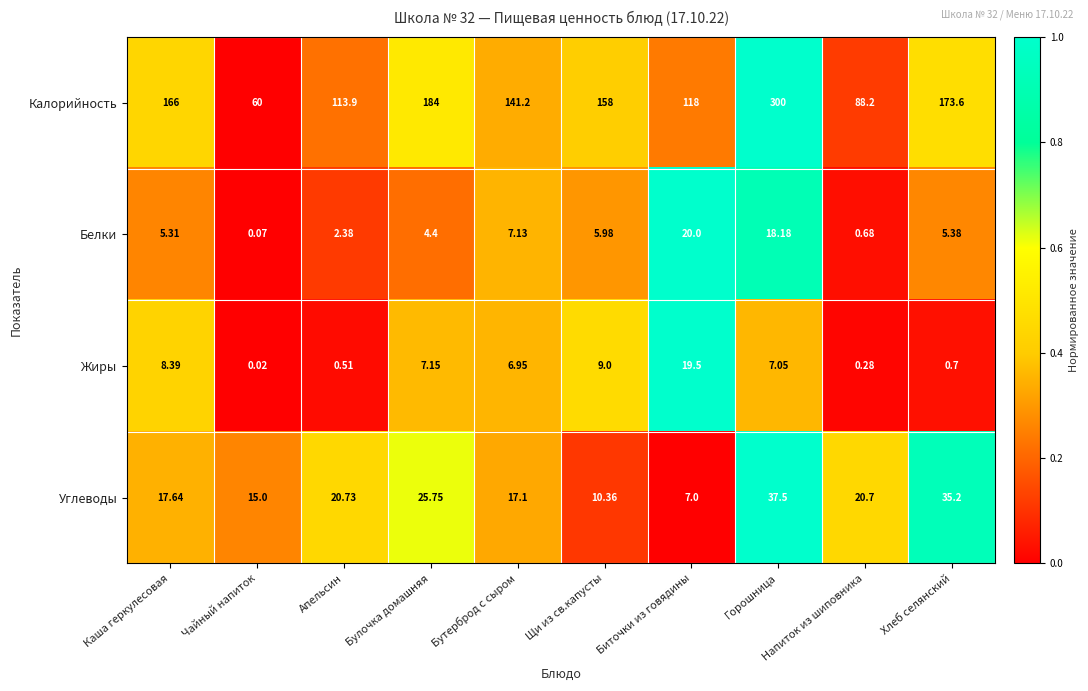

Which category has the lowest value across all series?

Чайный напиток